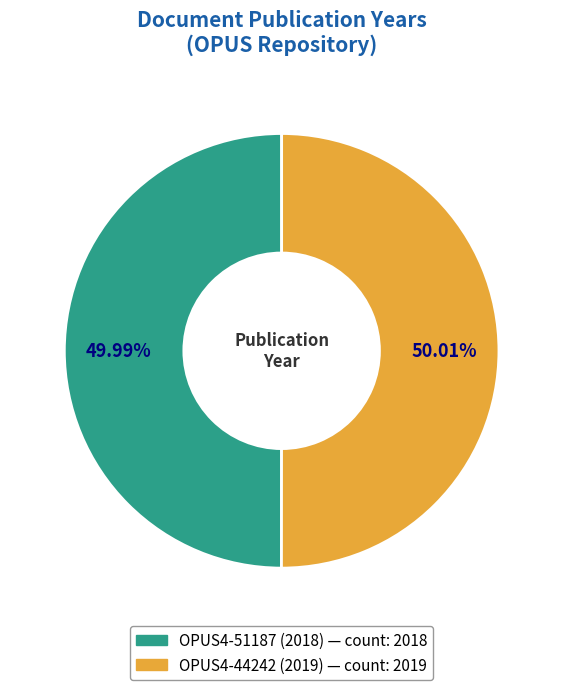

Approximately how many times larger is the value at OPUS4-44242 (2019) compared to OPUS4-51187 (2018)?

1.0